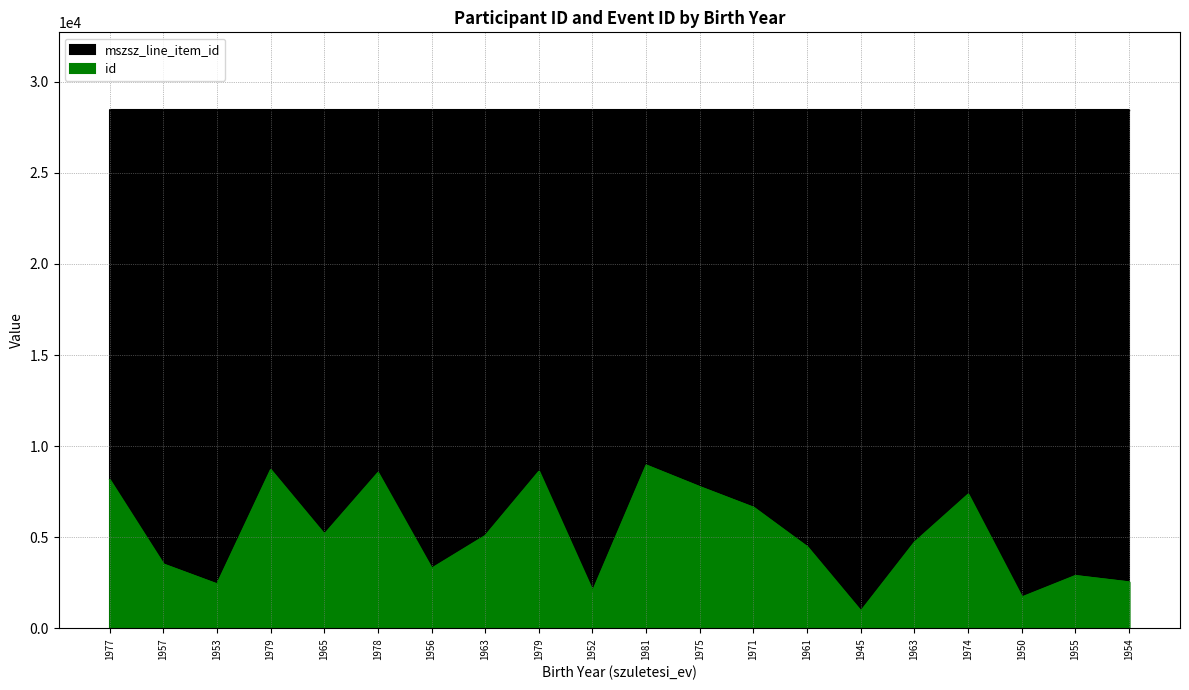

How many points are lower than both their immediate neighbors (excluding endpoints)?

6